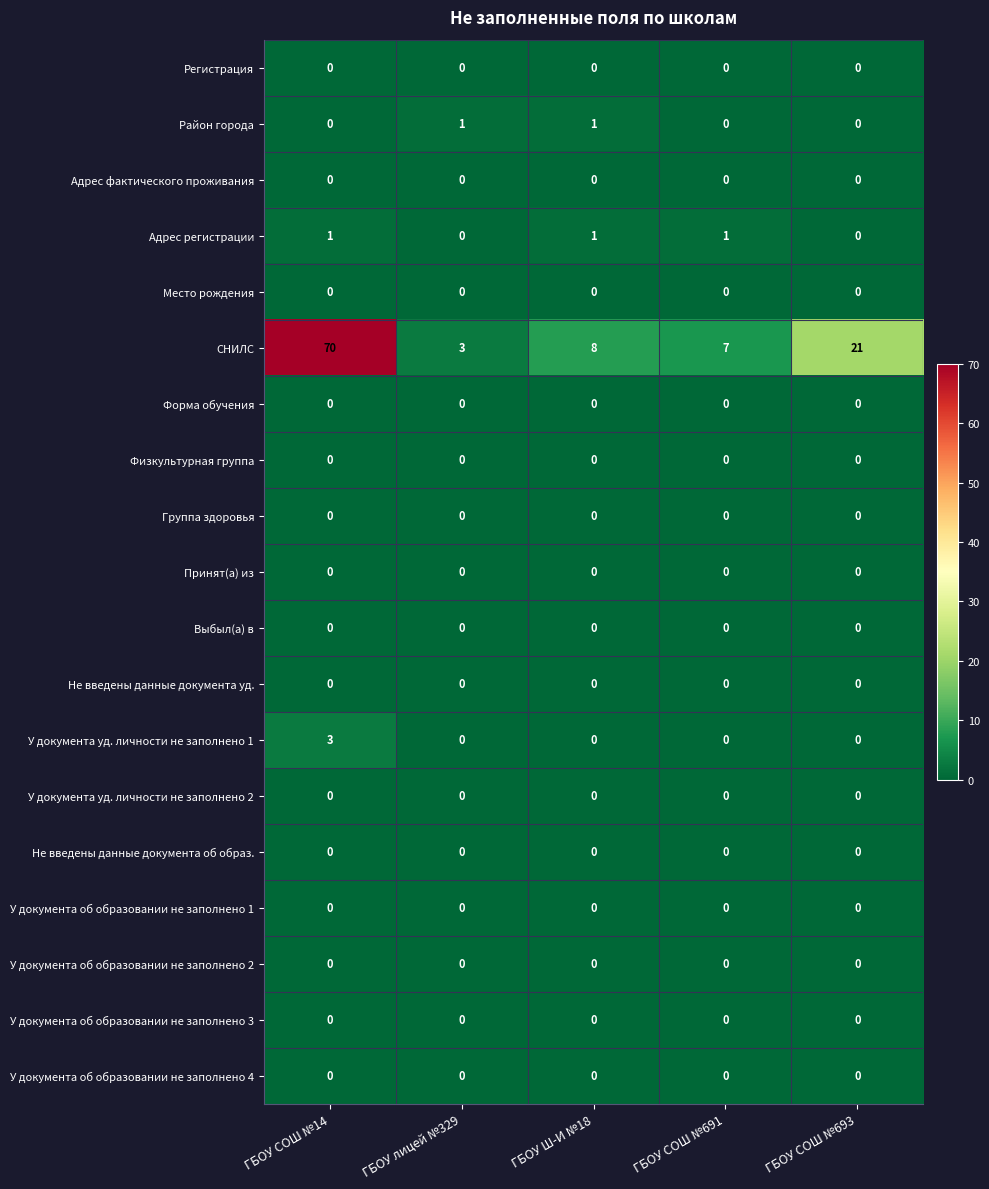

How many categories are shown in the chart?

5